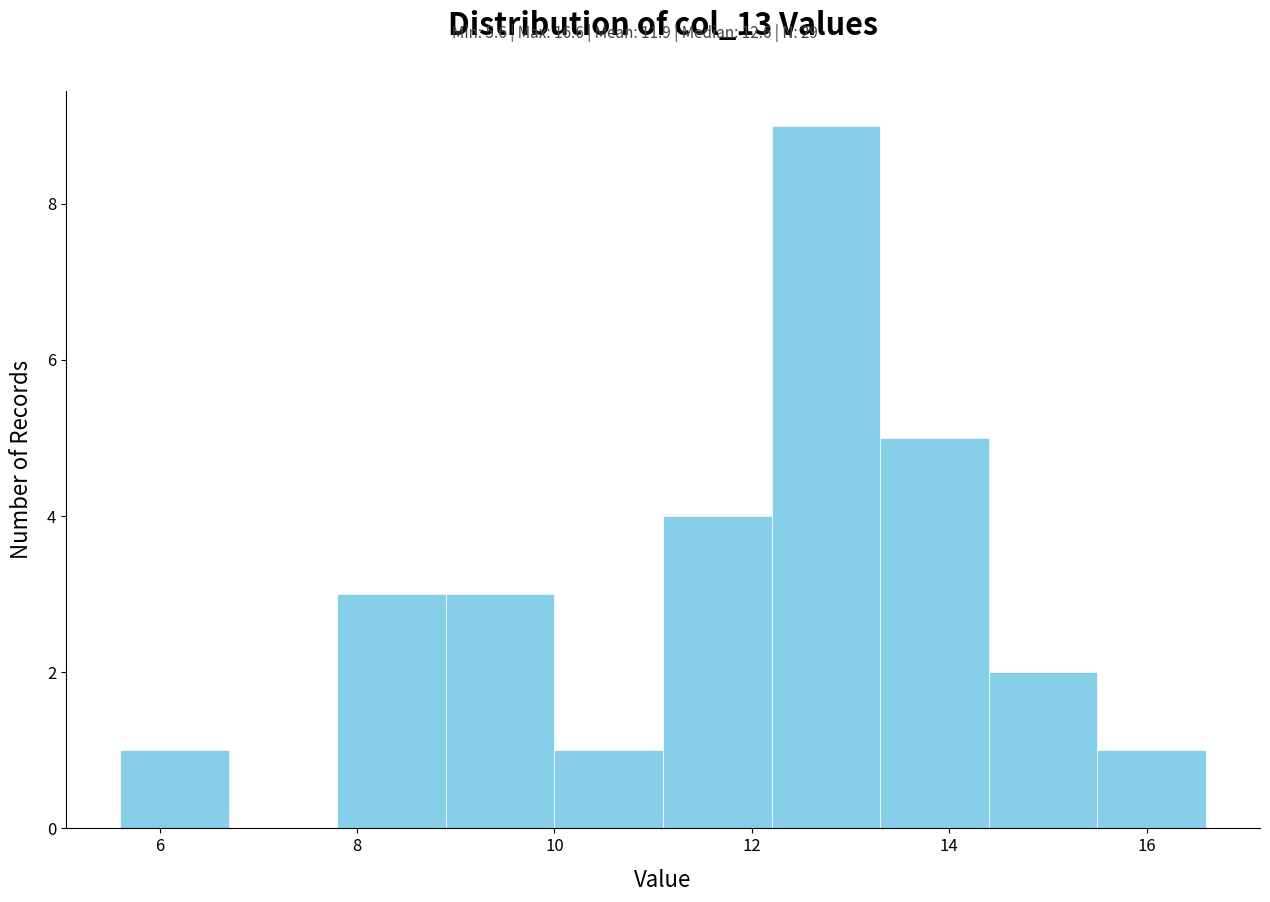

Reading left to right, transcribe this chart: for each bar, give the range it covers on the x-axis and its height. Neither the bar edges nor the heights are printed on the chart, so give them approximately, as read against the axes.

5.6 to 6.7: 1
6.7 to 7.8: 0
7.8 to 8.9: 3
8.9 to 10.0: 3
10.0 to 11.1: 1
11.1 to 12.2: 4
12.2 to 13.3: 9
13.3 to 14.4: 5
14.4 to 15.5: 2
15.5 to 16.6: 1